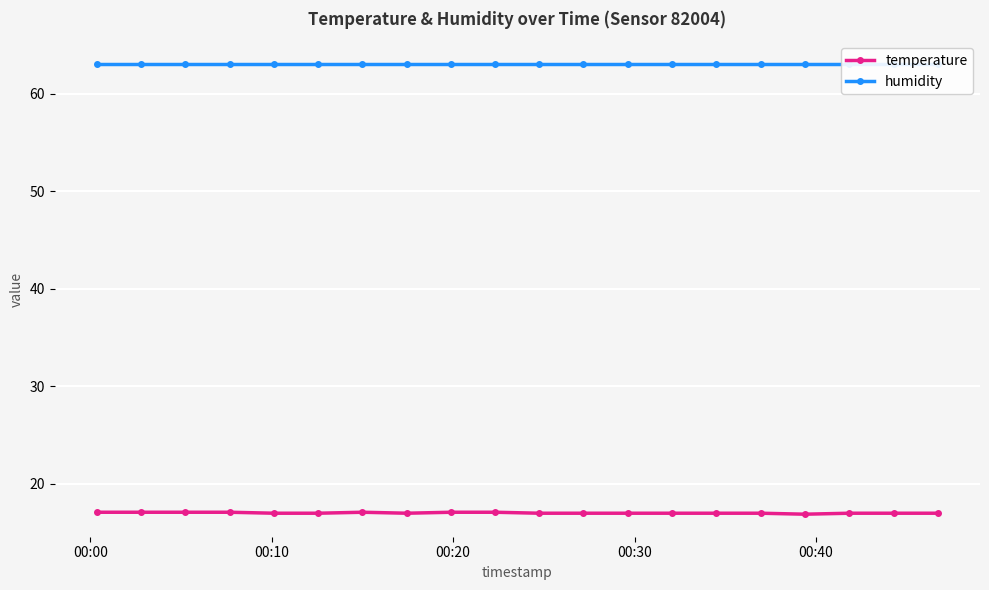

True or false: humidity has more than 2 interior local peaks.

False